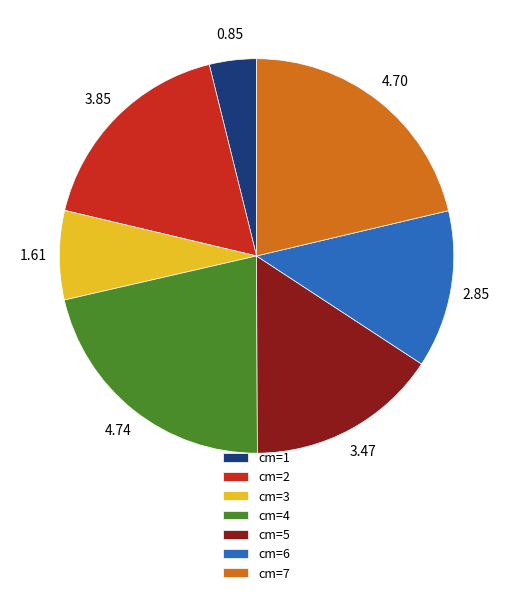

How many segments does this pie chart have?

7